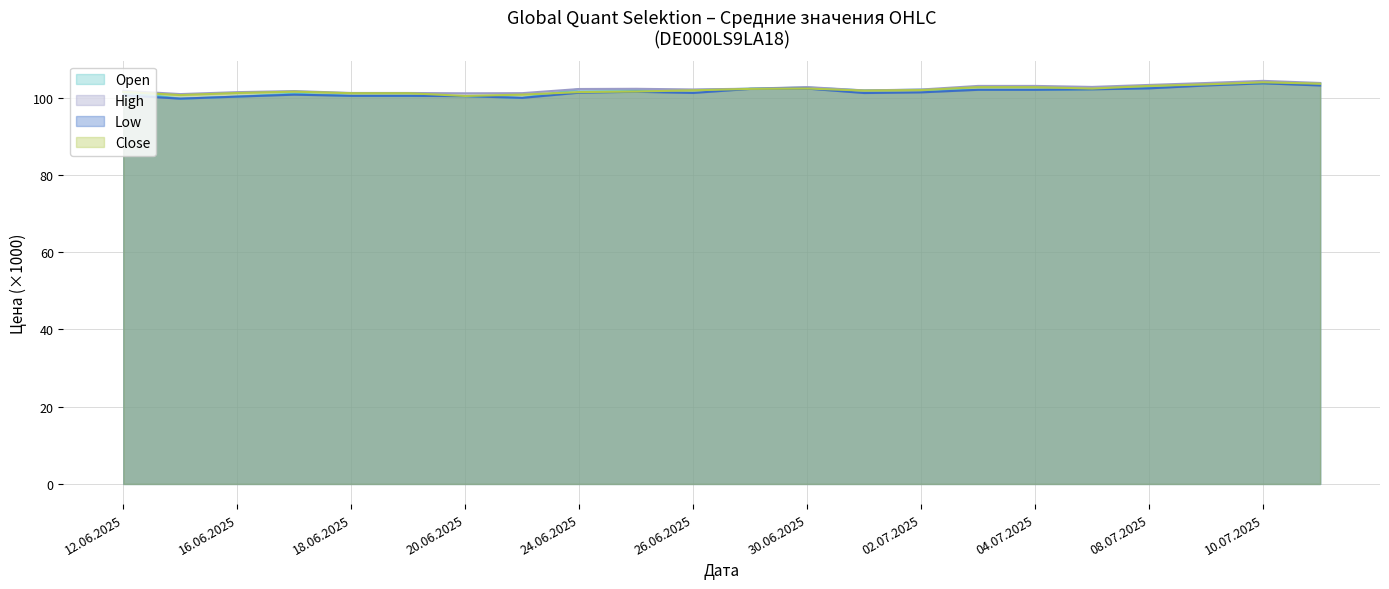

What position from the right is 10.07.2025?

2